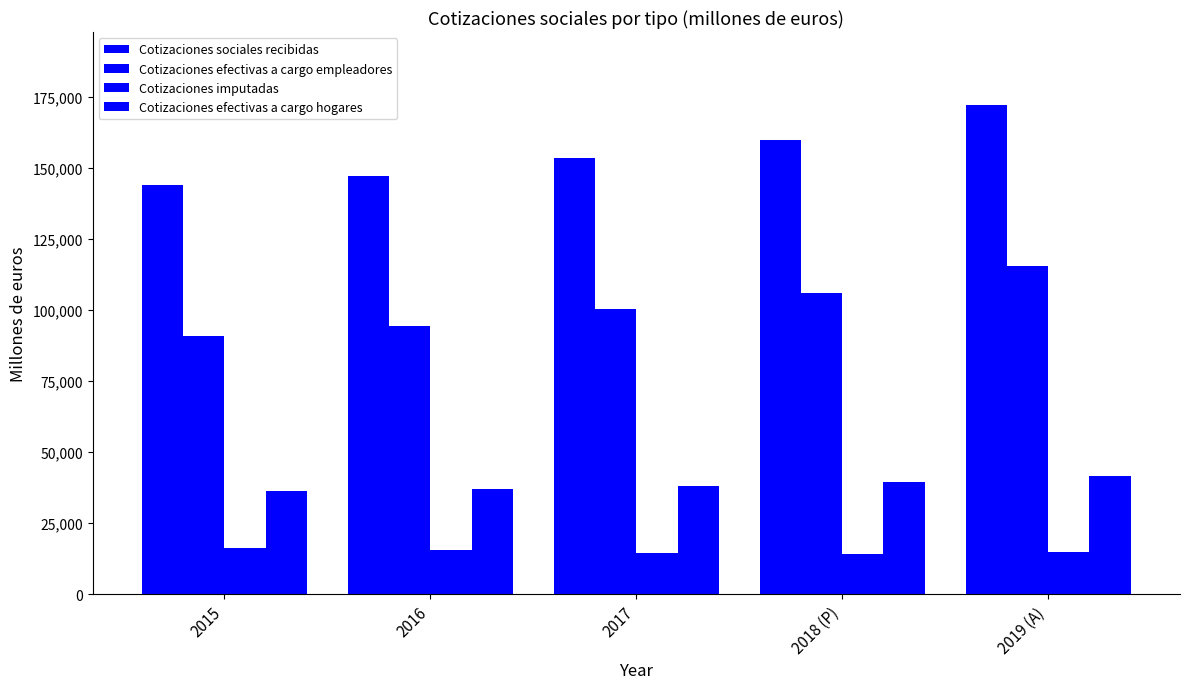

Rank the series by their average value, from highest to lowest.

Cotizaciones sociales recibidas, Cotizaciones efectivas a cargo empleadores, Cotizaciones efectivas a cargo hogares, Cotizaciones imputadas